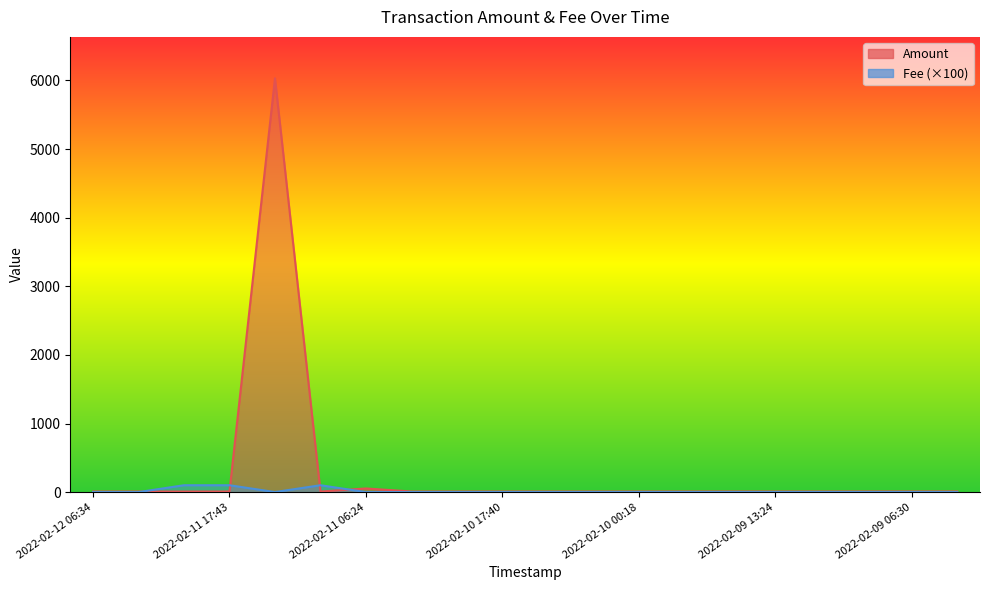

What are all the series names shown in the legend?

Amount, Fee